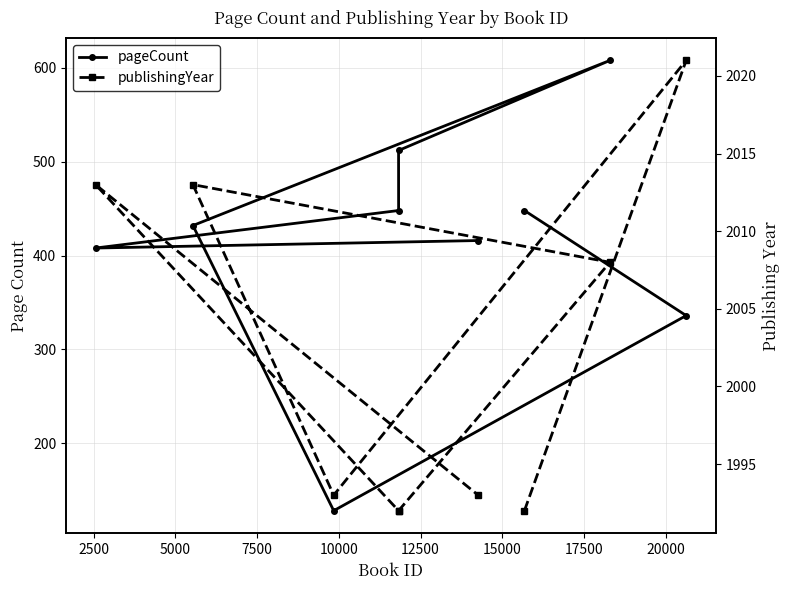

How many lines are shown in the chart?

2